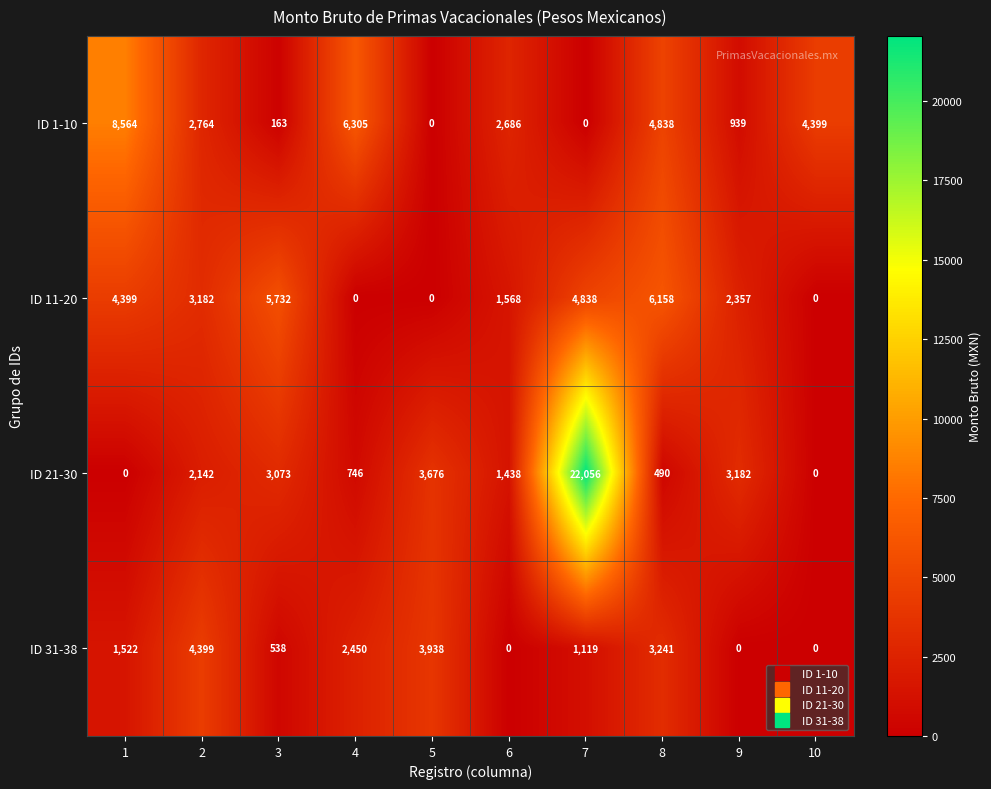

Which category has the highest value across all series?

7